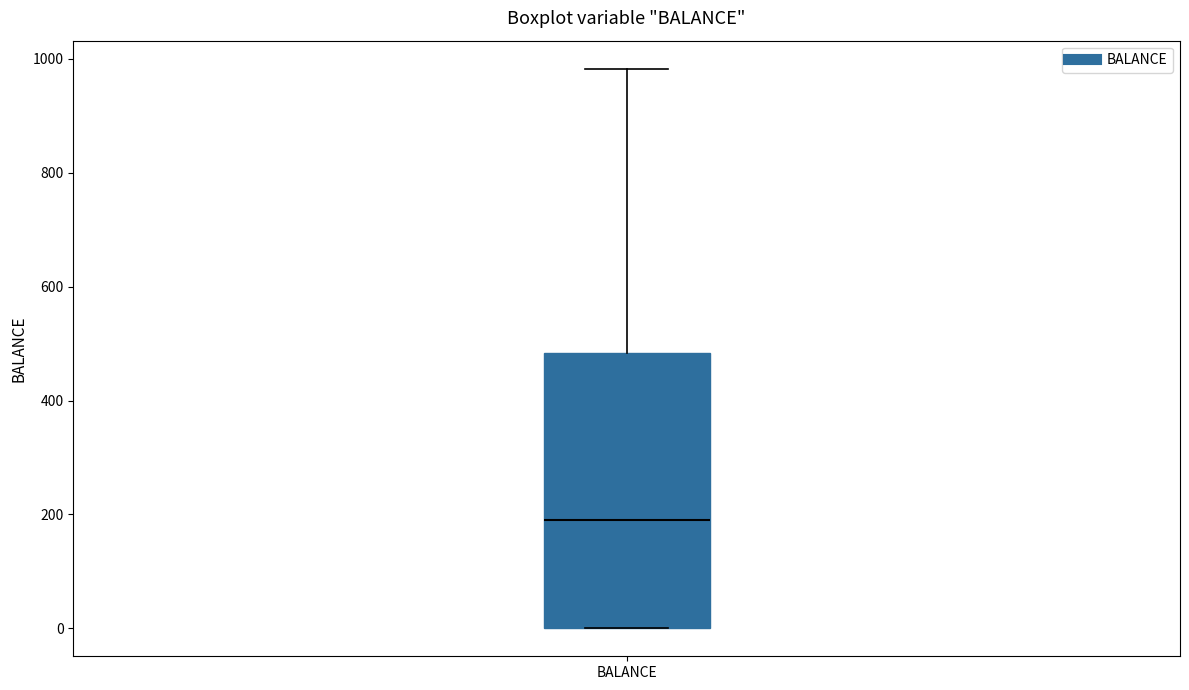

Transcribe this box plot: give where the median line is, the range the box spans, and where the two whiskers end, as read against the y-axis. The values are not printed on the chart, so give them approximately, as read against the axis.

median 200, box 0 to 480, whiskers 0 to 980